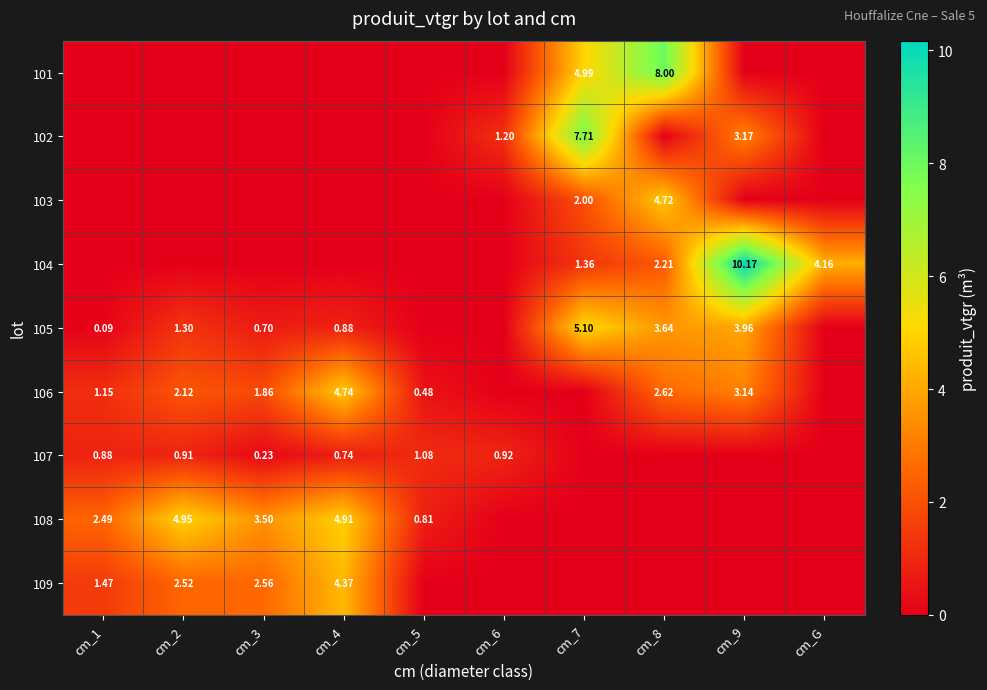

Which category has the highest value across all series?

cm_9